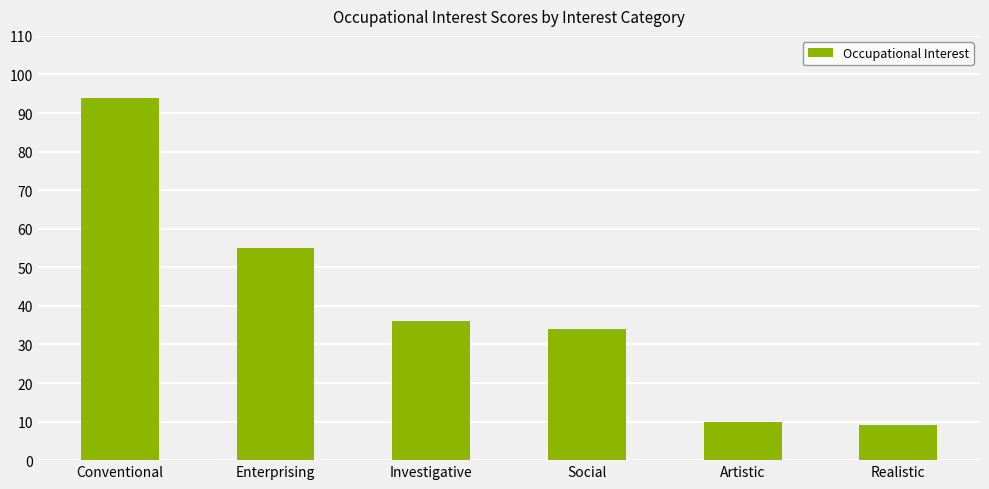

Rank the categories by value from lowest to highest.

Realistic, Artistic, Social, Investigative, Enterprising, Conventional